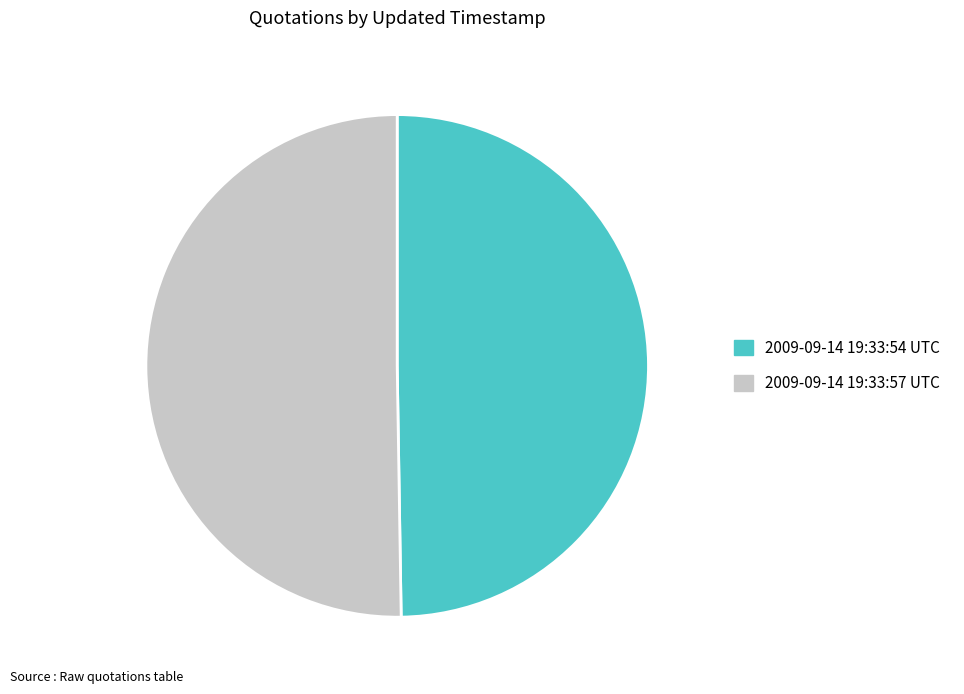

How many segments does this pie chart have?

2